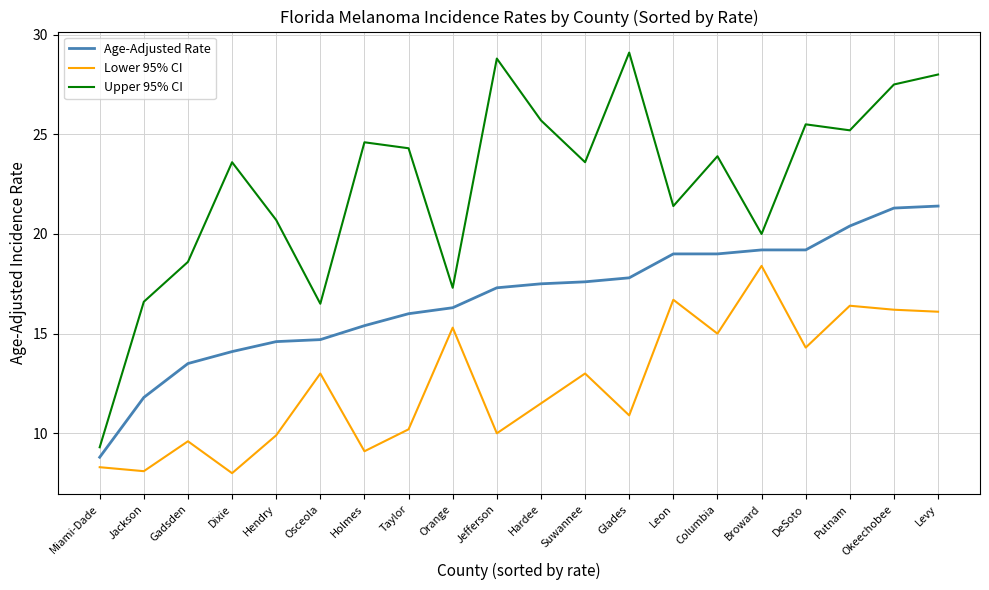

At Dixie, list the series in order from smallest to largest.

Lower 95% CI, Age-Adjusted Rate, Upper 95% CI